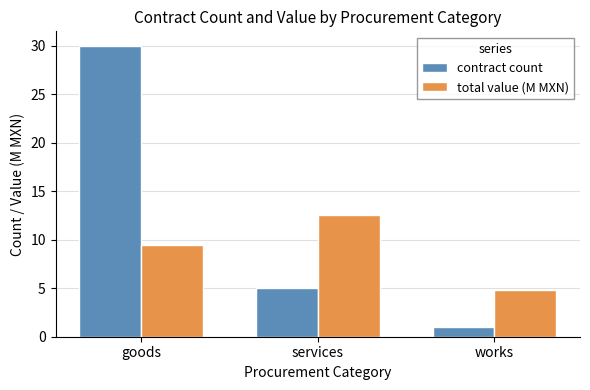

At which label does contract count reach its minimum?

works